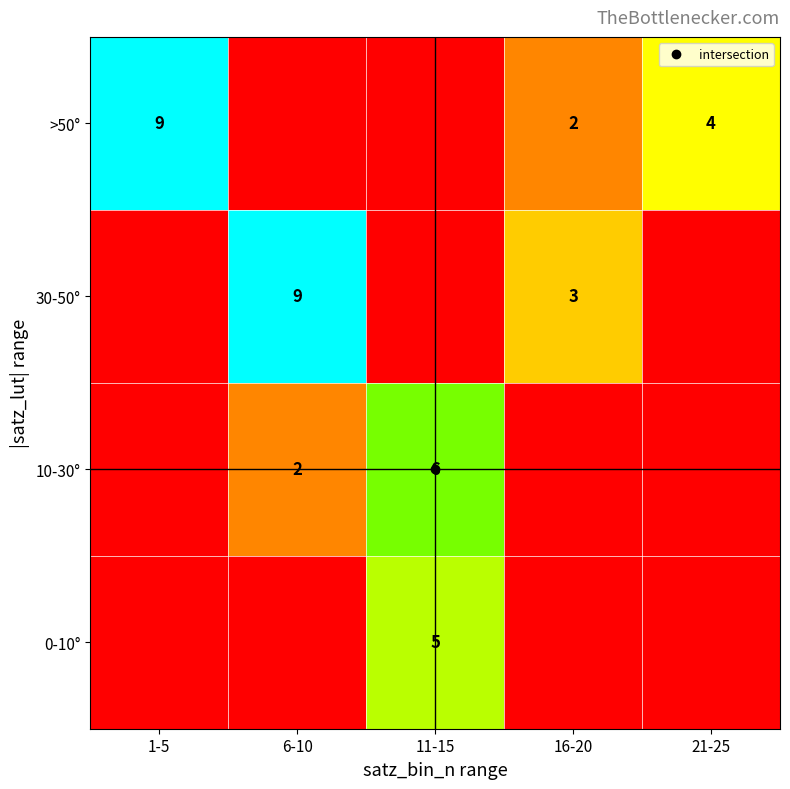

Rank the series at 11-15 from lowest to highest value.

>50°, 30-50°, 0-10°, 10-30°